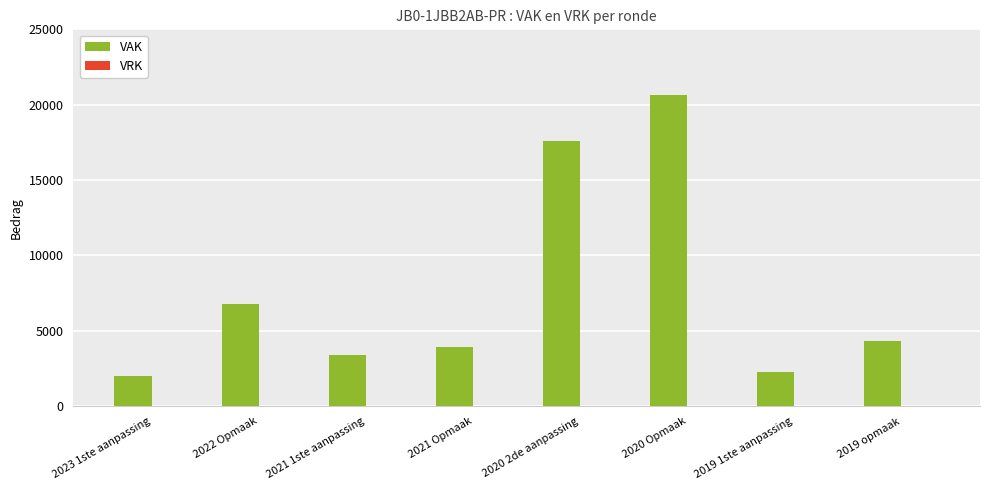

Reading right to left, transcribe all the data shown in this chart.

4307	2245	20631	17605	3949	3375	6808	2033